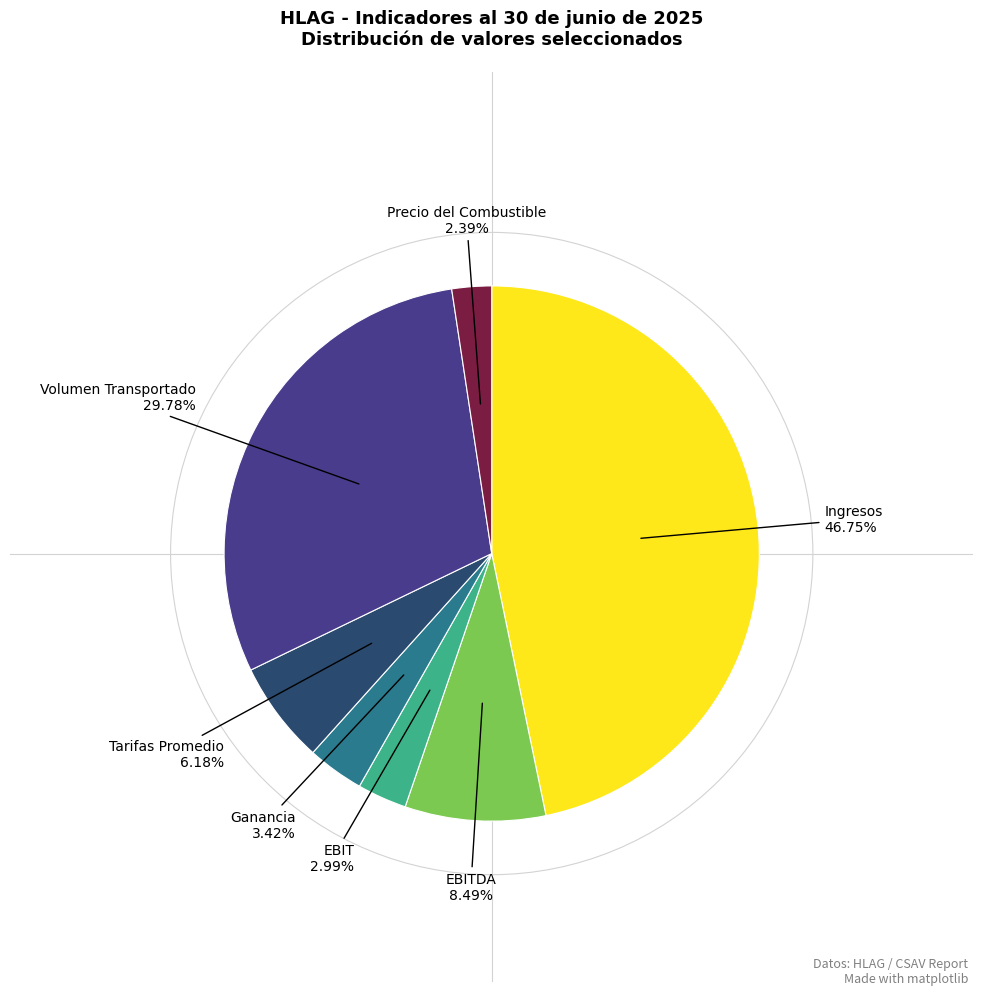

Is there a majority slice in this chart?

No